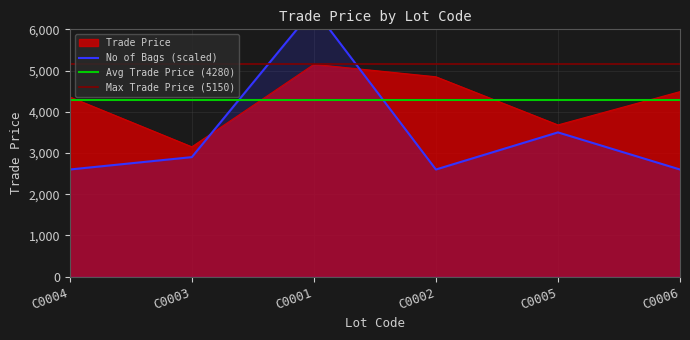

True or false: there are more than 1 points higher than both neighbors.

False